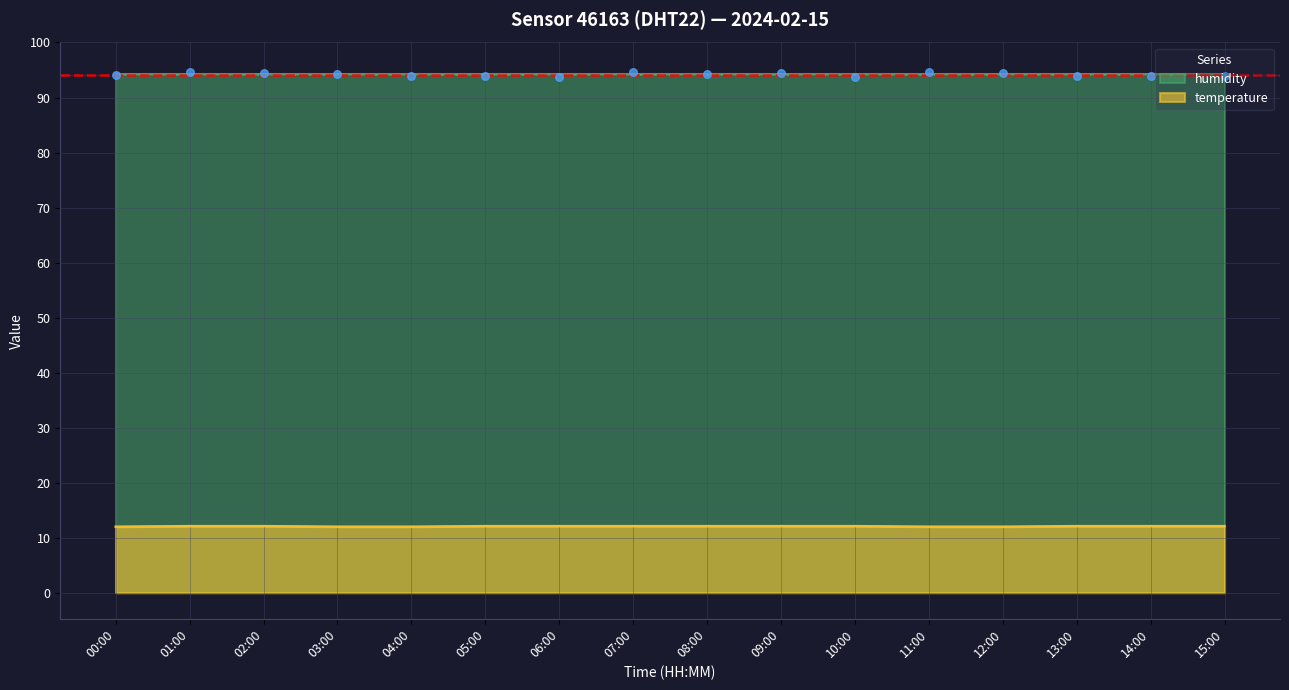

Between 08:00 and 07:00, which is larger?

08:00